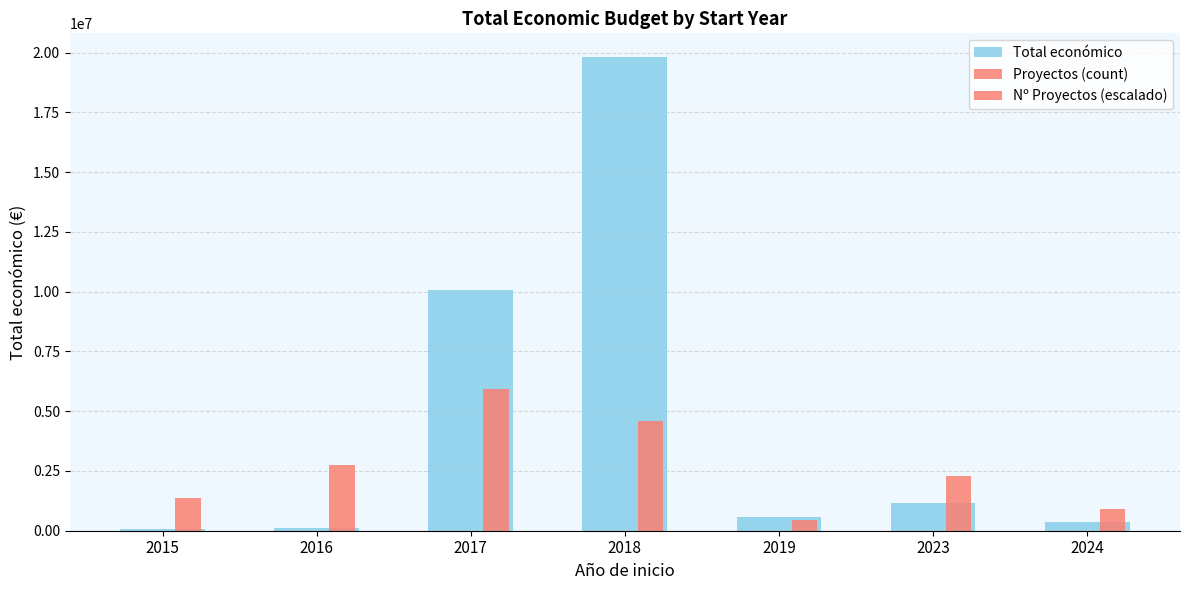

How many groups of bars are there?

7